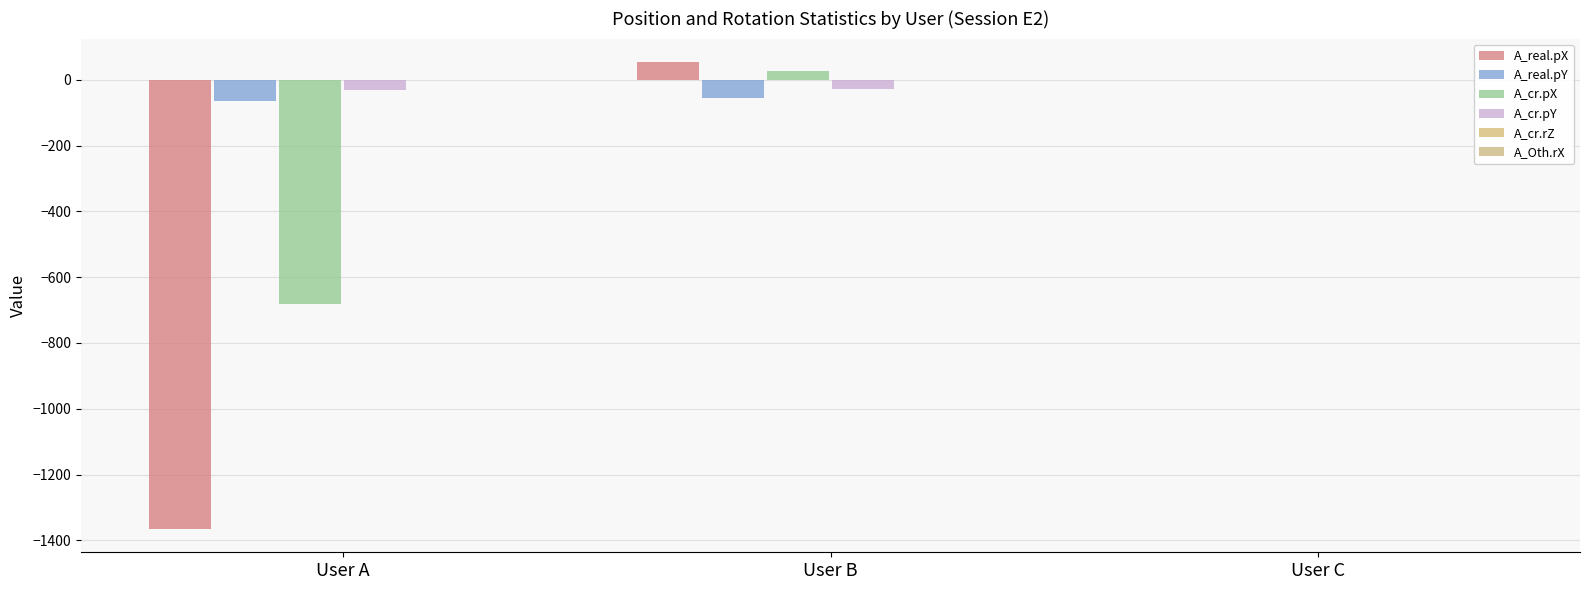

At User C, list the series in order from largest to smallest.

A_real.pX, A_real.pY, A_cr.pX, A_cr.pY, A_cr.rZ, A_Oth.rX